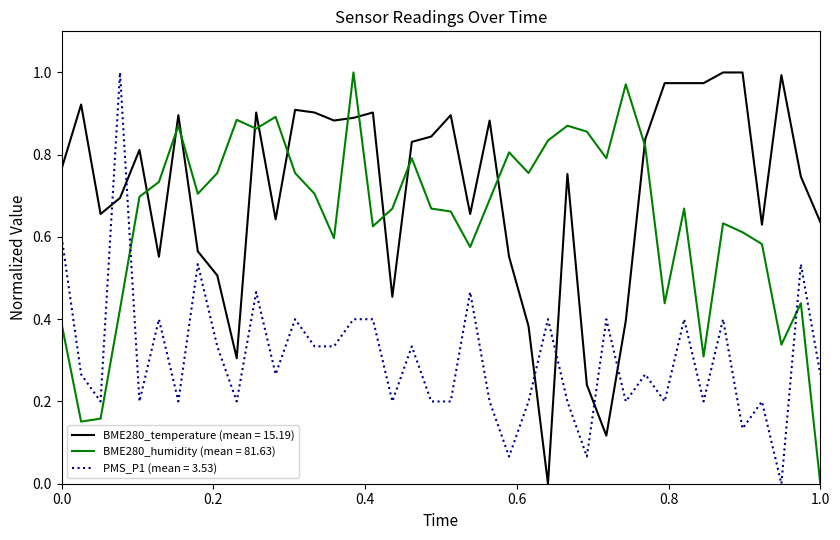

List the series in order of their overall mean, highest first.

BME280_temperature (mean = 15.19), BME280_humidity (mean = 81.63), PMS_P1 (mean = 3.53)